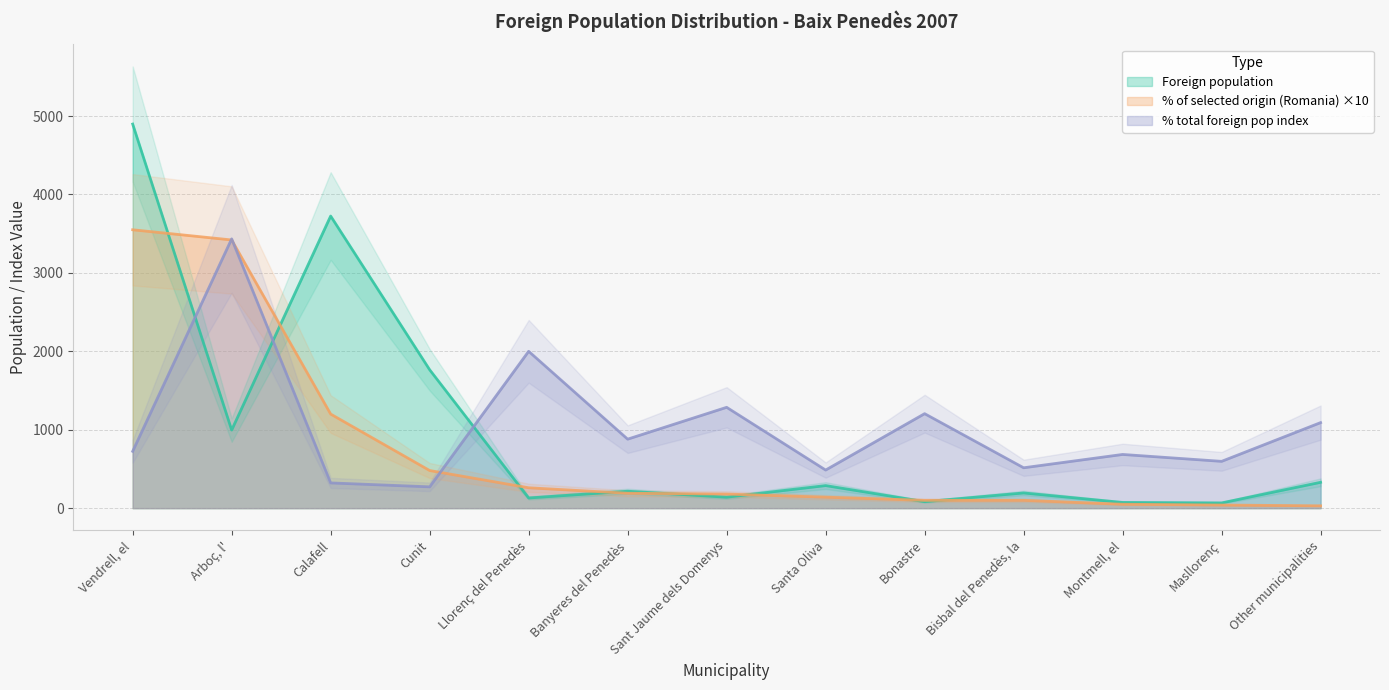

Where do % total foreign pop and % of selected origin (Romania) first cross each other?

Vendrell, el and Arboç, l'